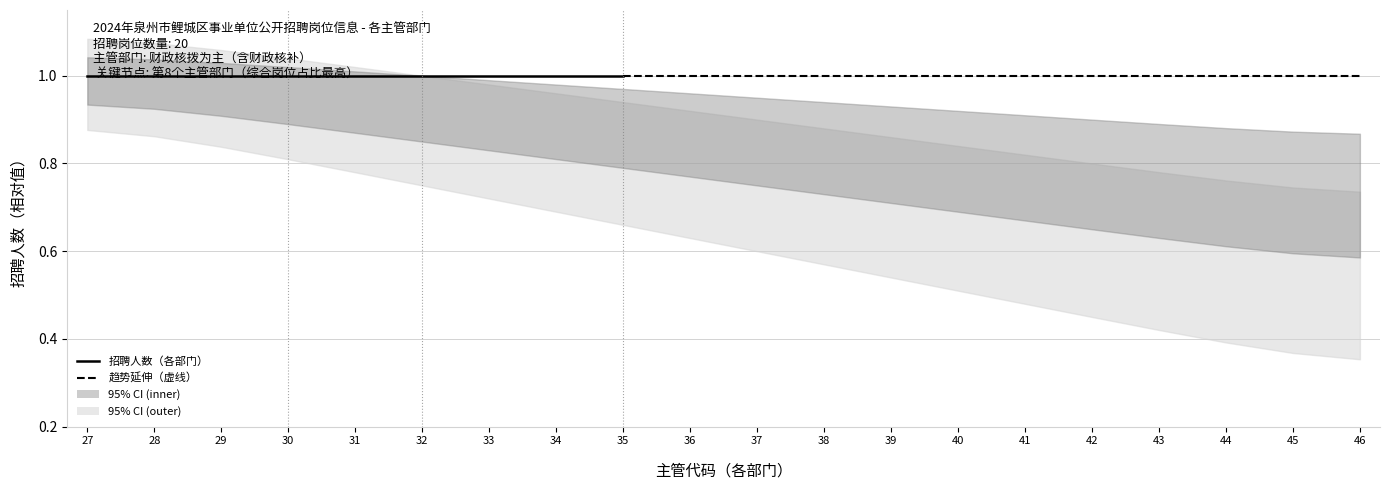

Which category has the lowest value across all series?

46